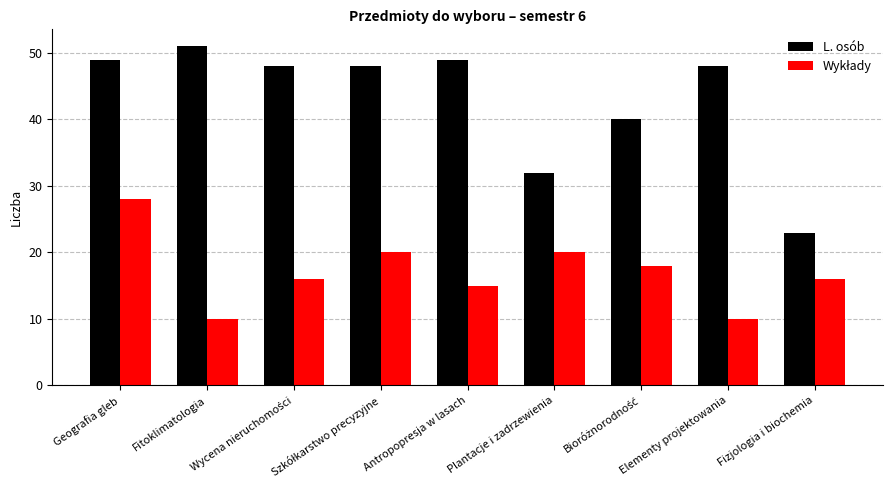

What is the difference between the maximum and minimum values in the L. osób series?

28